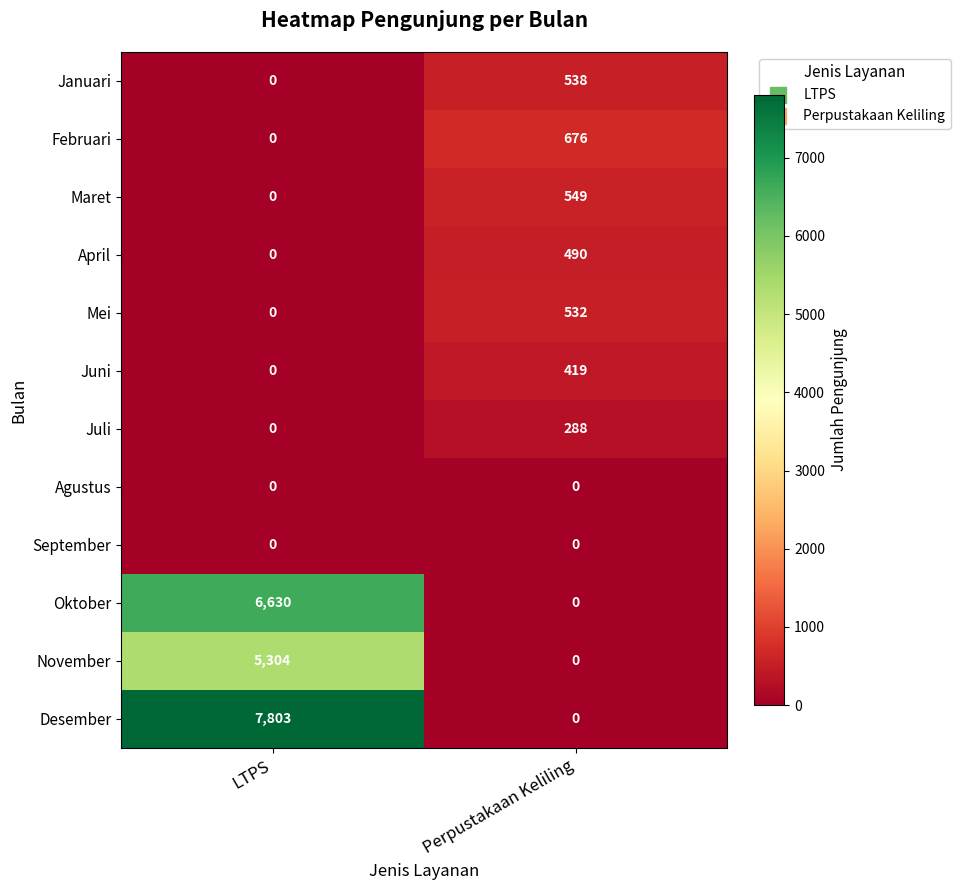

Reading left to right, what are all the values shown in this chart?

Januari: LTPS=0	Perpustakaan Keliling=538
Februari: LTPS=0	Perpustakaan Keliling=676
Maret: LTPS=0	Perpustakaan Keliling=549
April: LTPS=0	Perpustakaan Keliling=490
Mei: LTPS=0	Perpustakaan Keliling=532
Juni: LTPS=0	Perpustakaan Keliling=419
Juli: LTPS=0	Perpustakaan Keliling=288
Agustus: LTPS=0	Perpustakaan Keliling=0
September: LTPS=0	Perpustakaan Keliling=0
Oktober: LTPS=6630	Perpustakaan Keliling=0
November: LTPS=5304	Perpustakaan Keliling=0
Desember: LTPS=7803	Perpustakaan Keliling=0